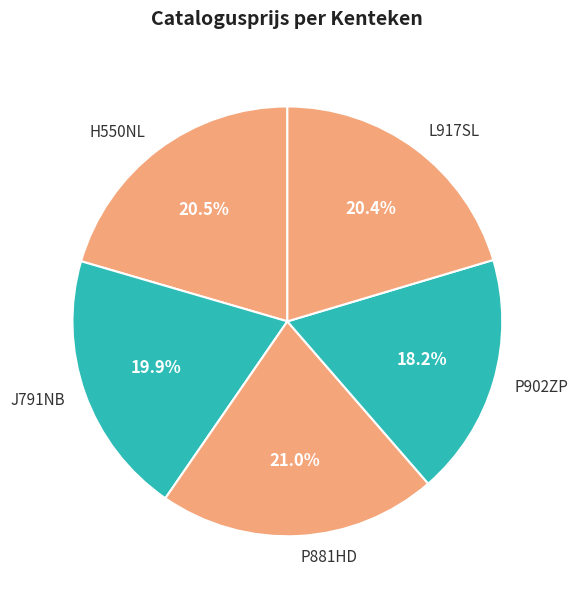

True or false: P902ZP accounts for 23% of the total.

False